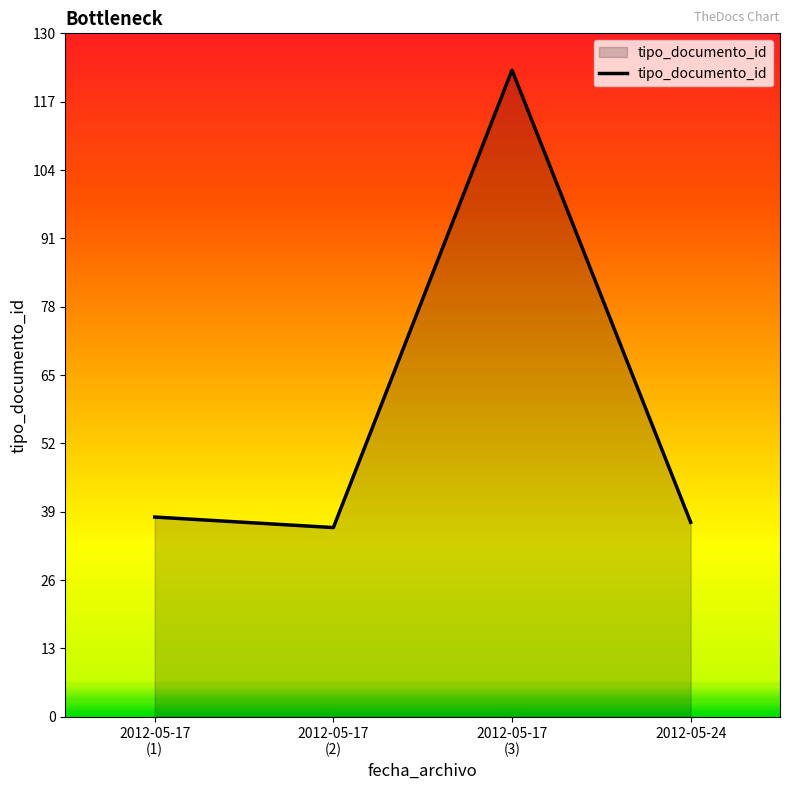

How many lines are shown in the chart?

1